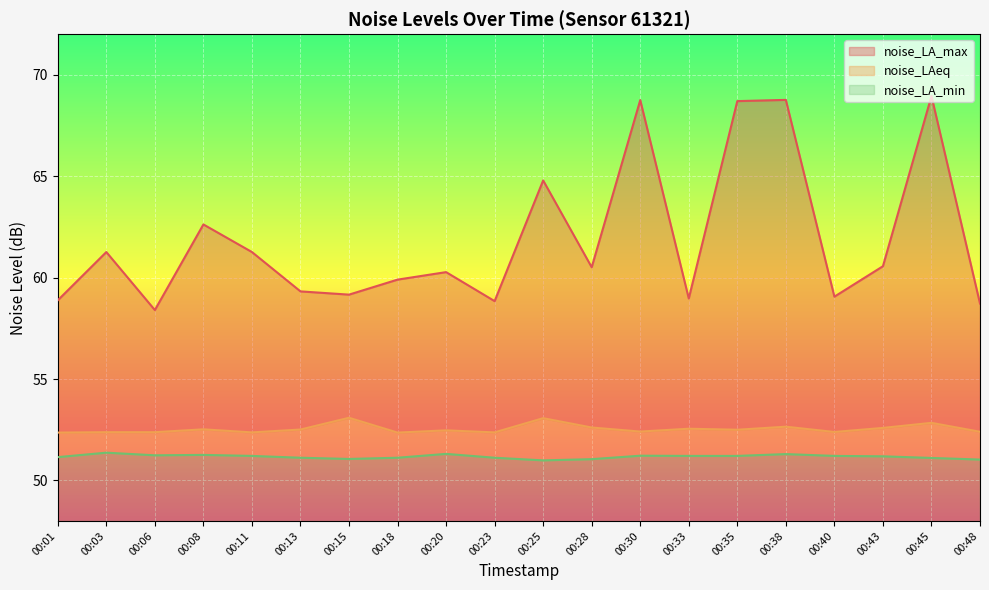

True or false: noise_LAeq has a value of 52.5 at 00:08.

True